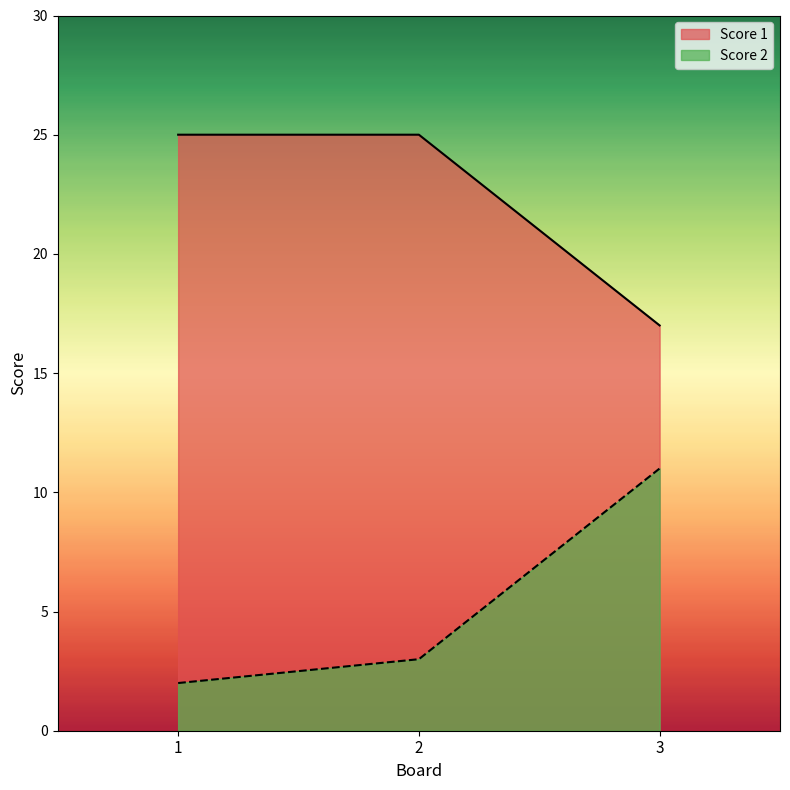

Rank the series by their average value, from highest to lowest.

Score 1, Score 2